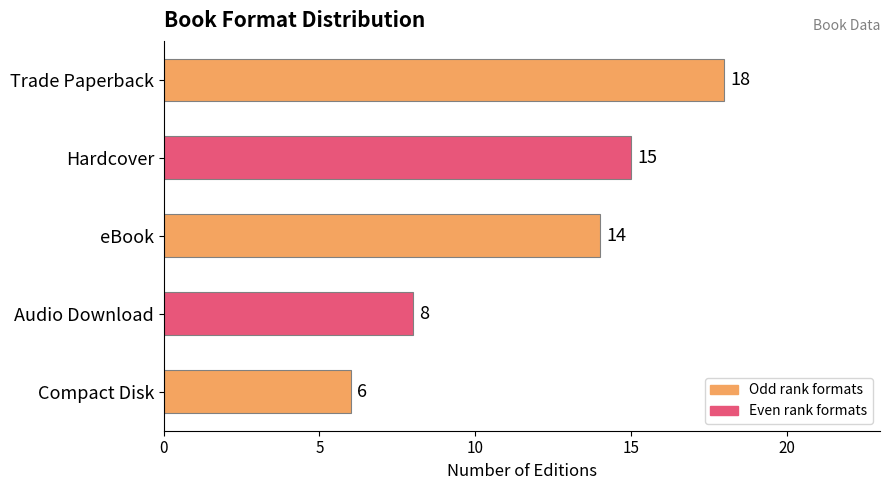

What is the difference between the second highest and minimum values?

9